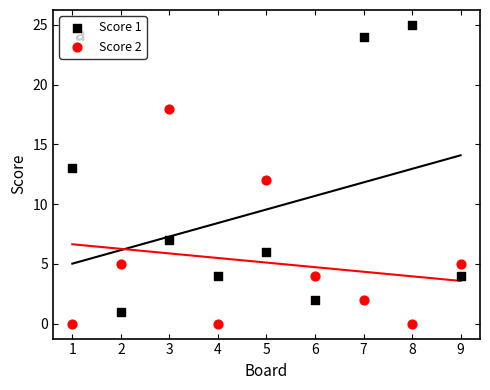

What is the X range (max minus min) for the scatter plot?

8